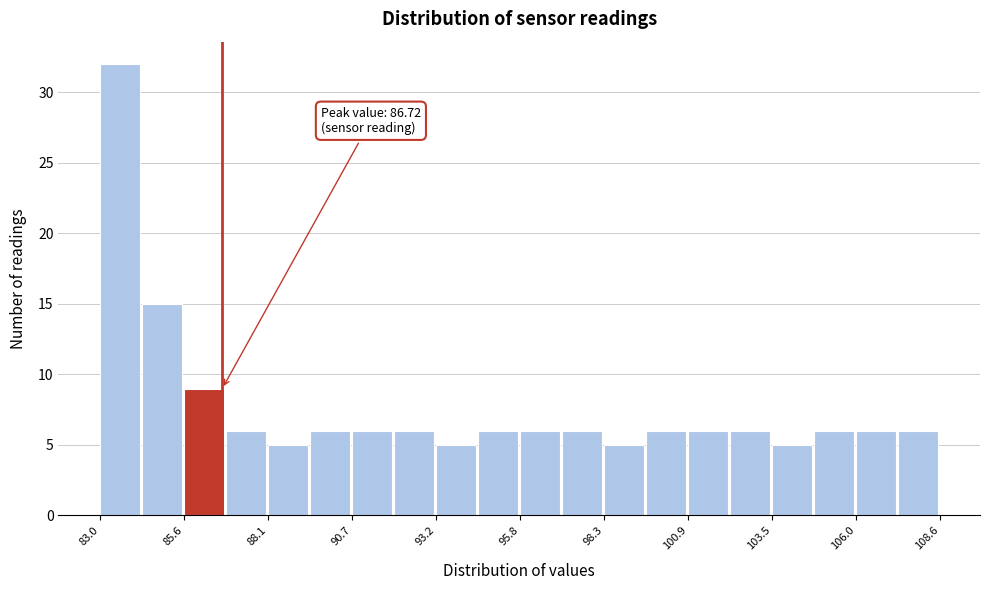

Around what value on the x-axis is the tallest bar? Give the approximate position of its centre, as read against the axis.

83.5